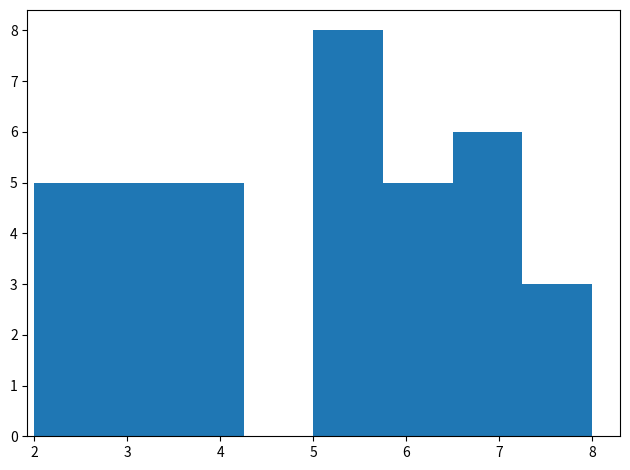

Reading left to right, list every bar in this chart as the range it spans on the x-axis followed by its height. Neither the bar edges nor the heights are printed on the chart, so give them approximately, as read against the axes.

2.00 to 2.75: 5
2.75 to 3.50: 5
3.50 to 4.25: 5
4.25 to 5.00: 0
5.00 to 5.75: 8
5.75 to 6.50: 5
6.50 to 7.25: 6
7.25 to 8.00: 3